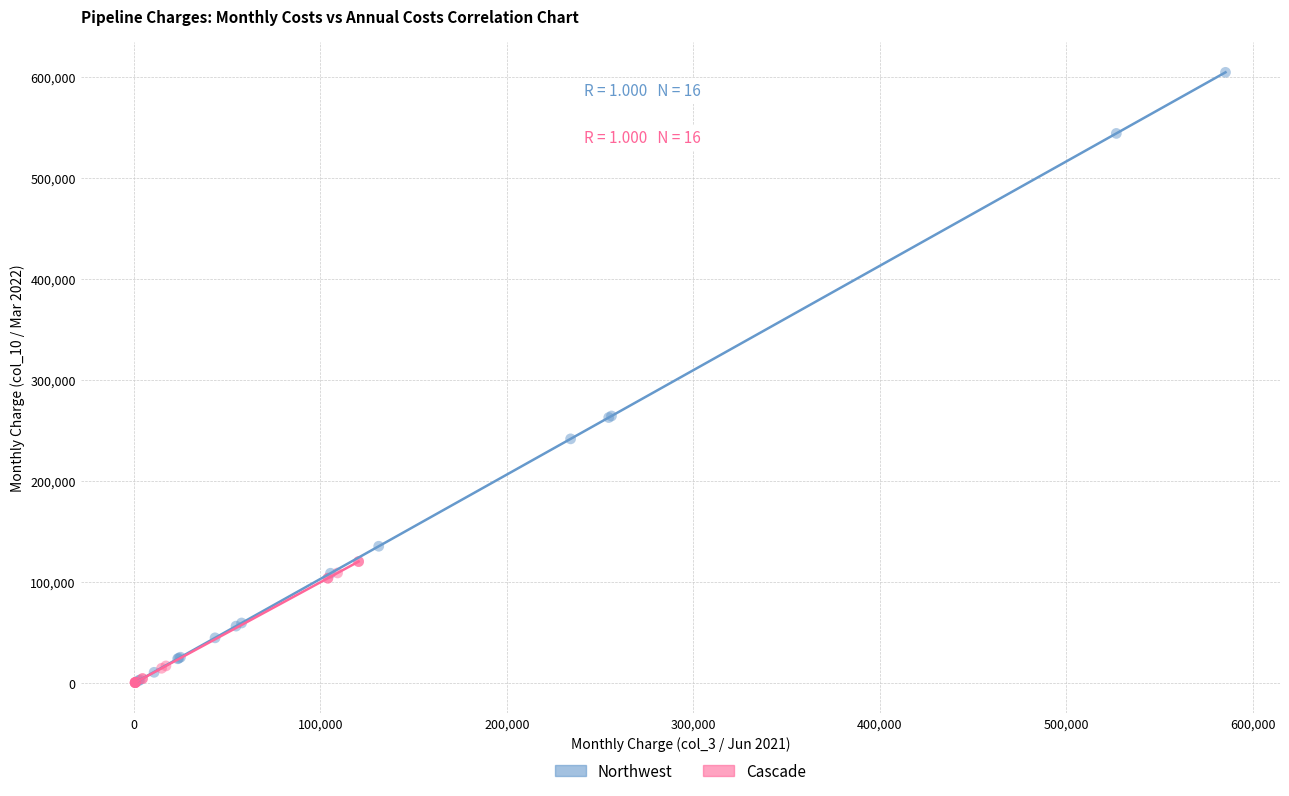

Which series has the widest spread of Y values?

Northwest